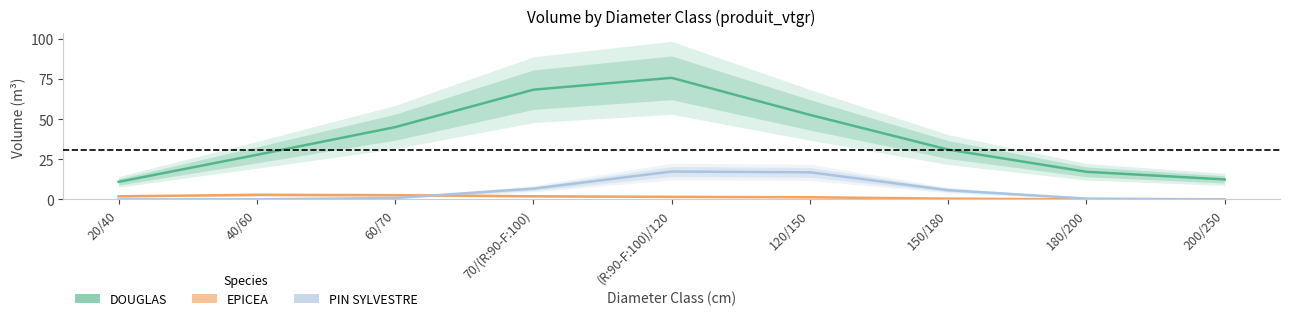

Between which two adjacent categories do PIN SYLVESTRE and EPICEA first intersect?

60/70 and 70/(R:90-F:100)